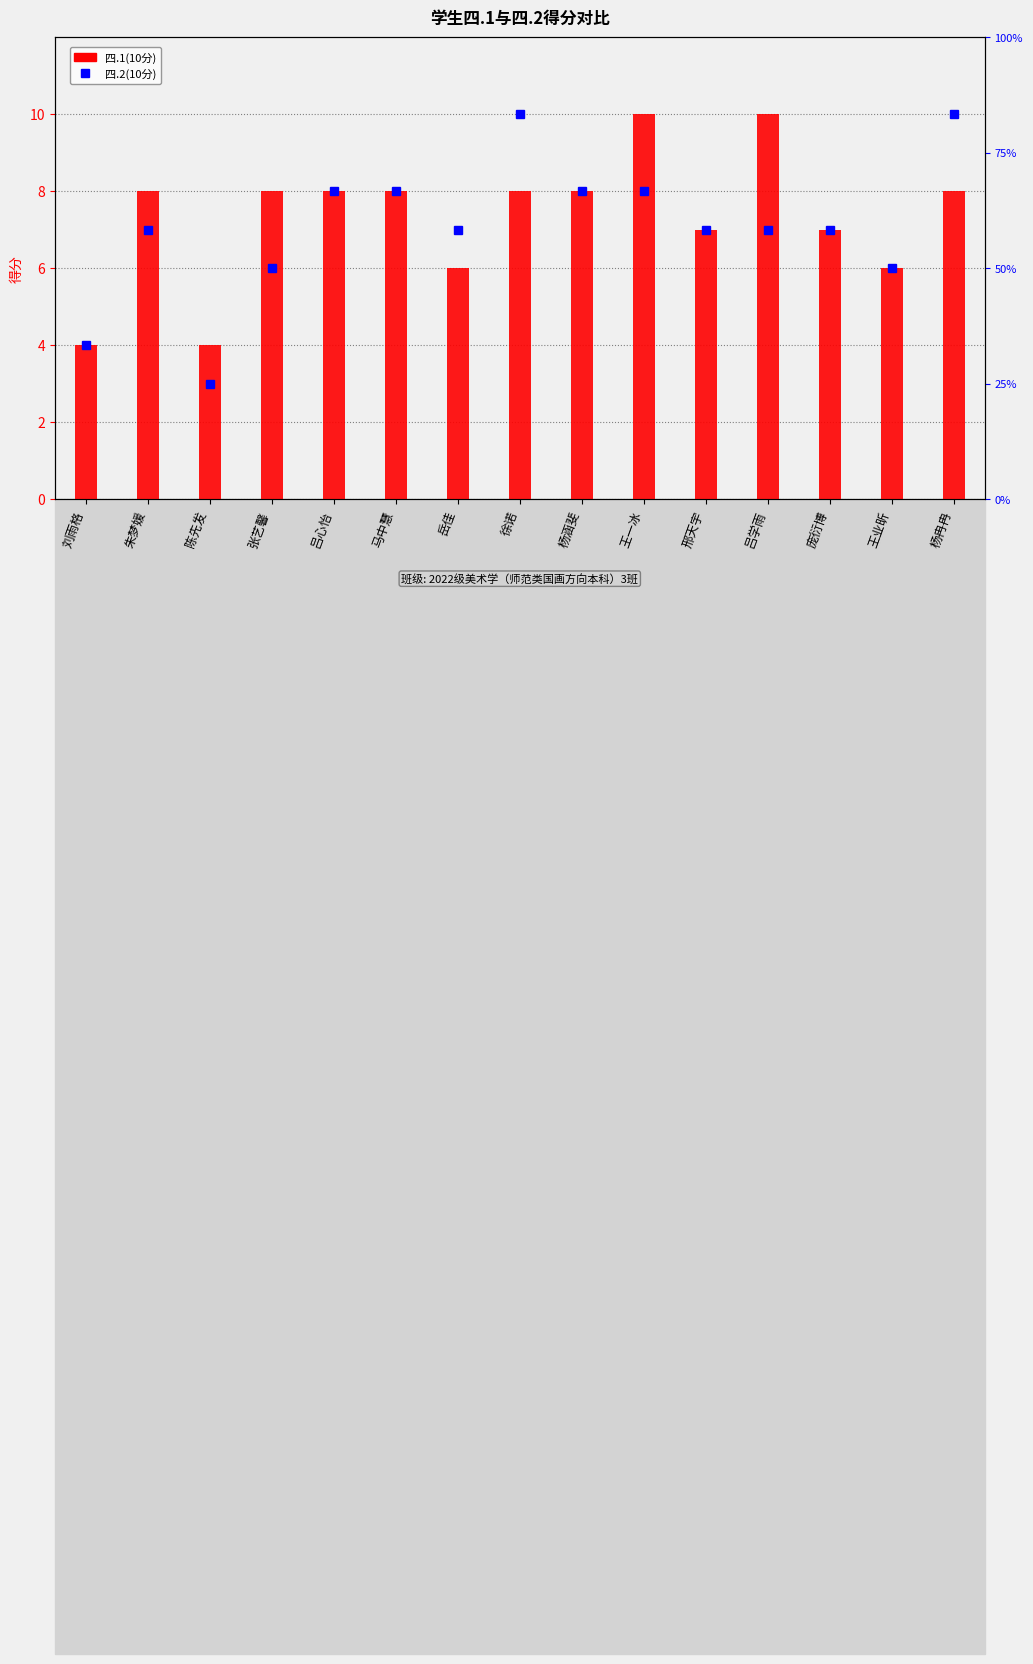

How many bars are there in total?

15